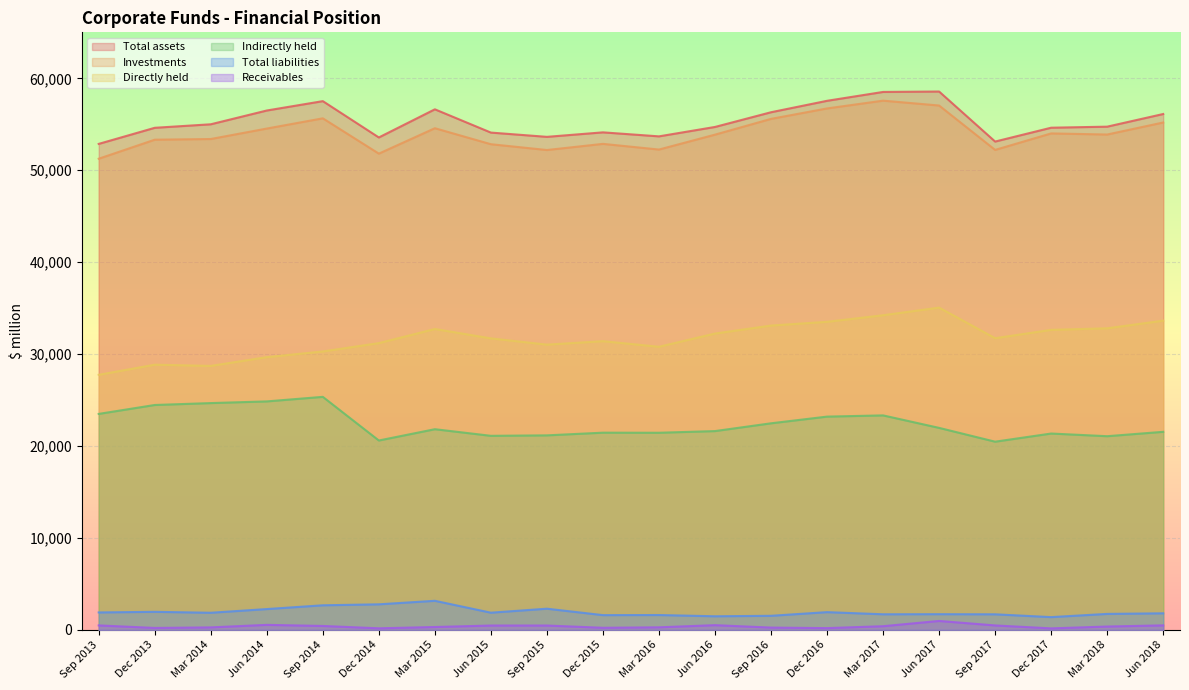

What is the minimum value shown in the chart?

174